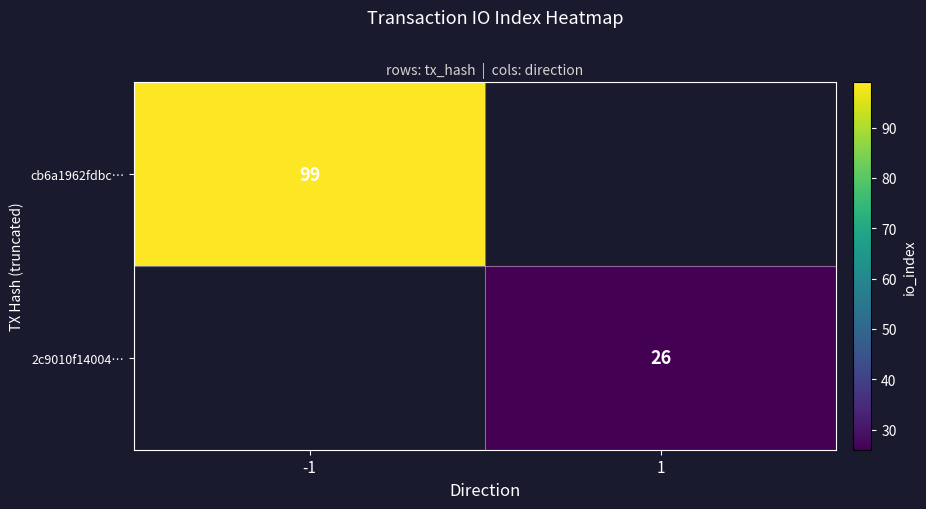

At how many categories does at least one series exceed 64?

1